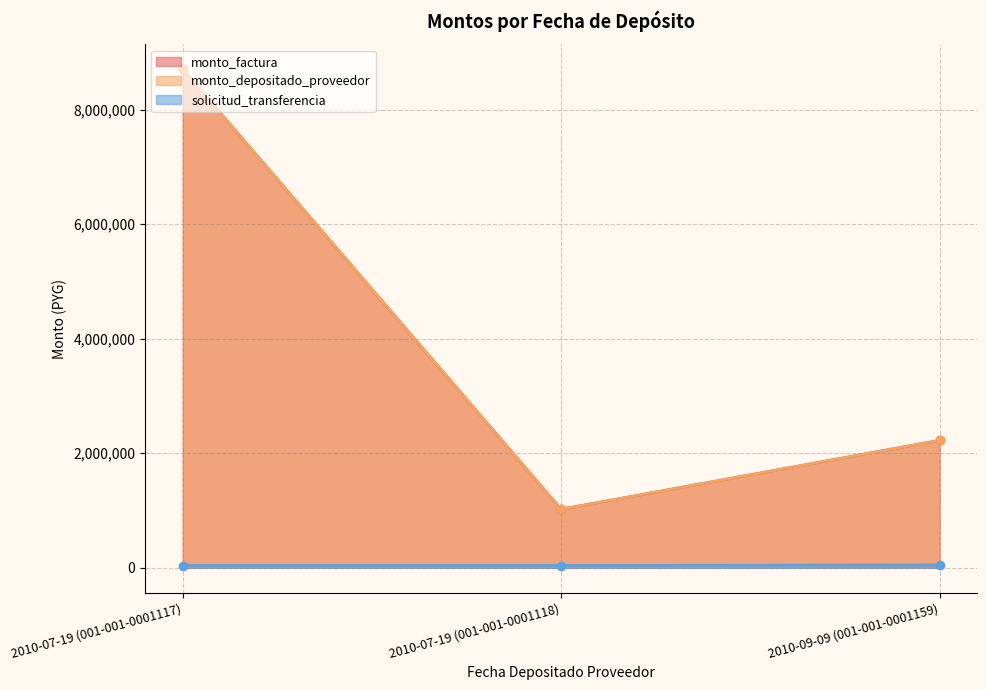

Rank the categories by monto_depositado_proveedor value from highest to lowest.

2010-07-19 (001-001-0001117), 2010-09-09 (001-001-0001159), 2010-07-19 (001-001-0001118)